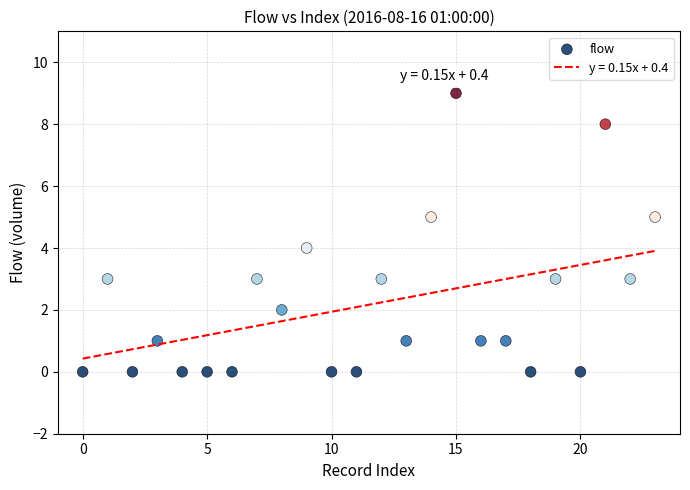

What is the range of Y values (max minus min)?

9